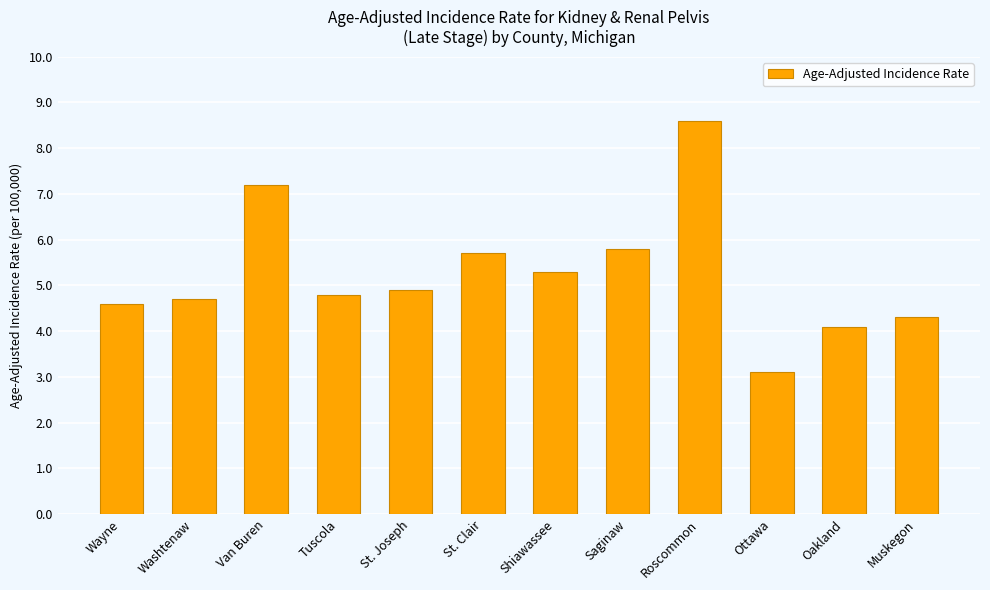

True or false: the data shows 4.6 at Wayne.

True